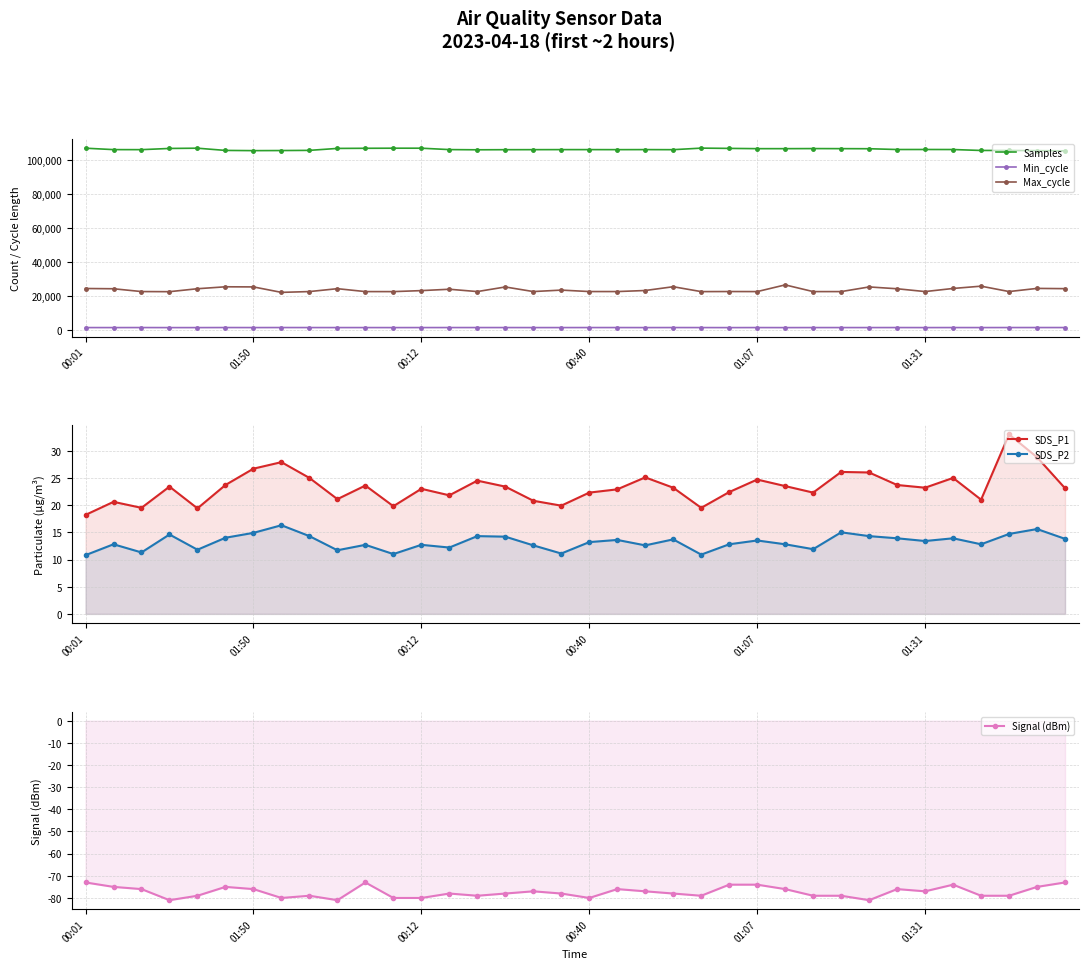

True or false: Max_cycle and Samples cross at least once.

False